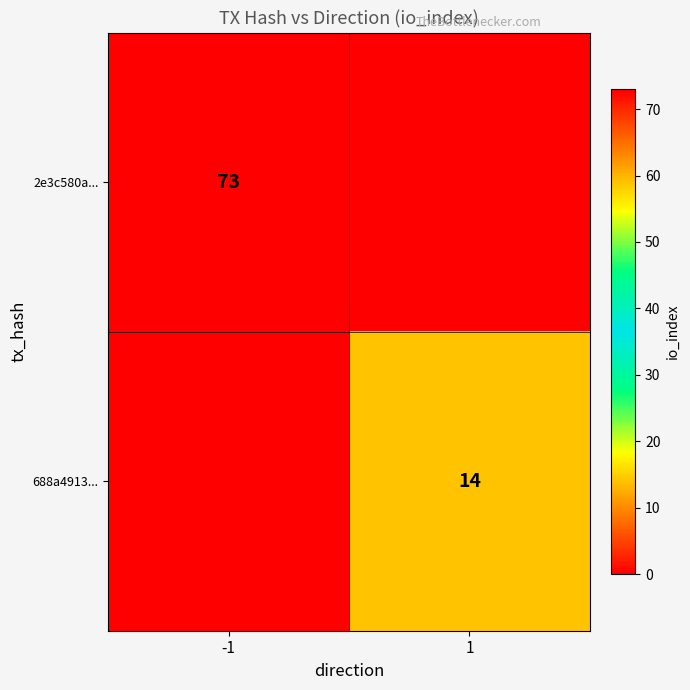

Is the value of 2e3c580a... at -1 greater than the value of 688a4913... at 1?

Yes